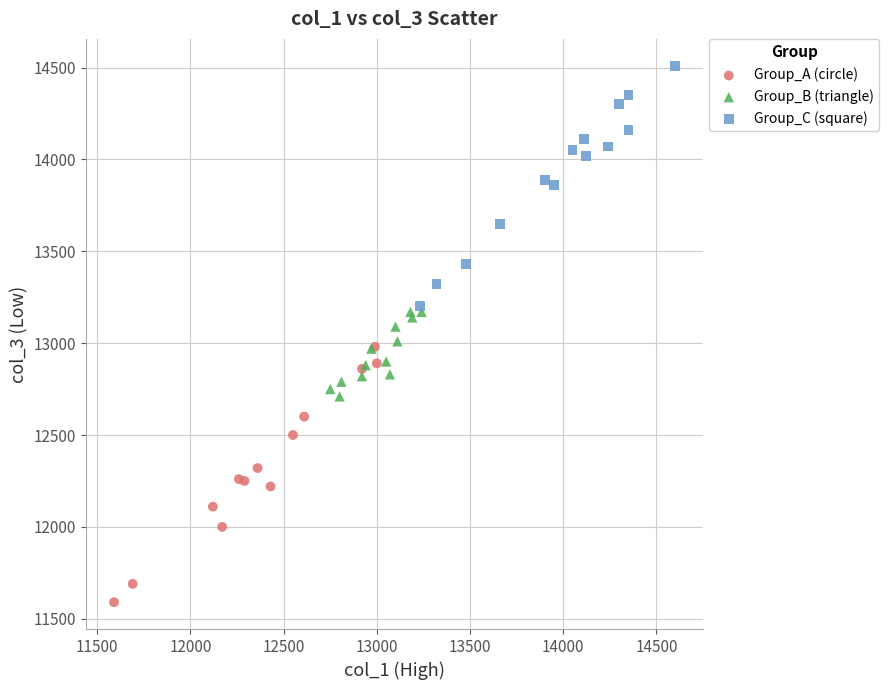

Which series contains the lowest Y value?

Group_A (circle)